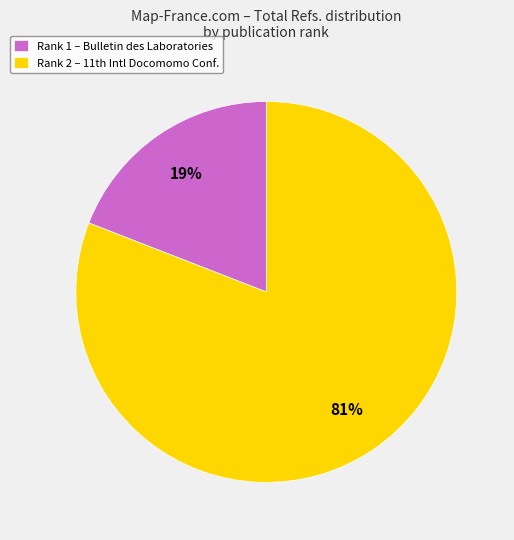

To the nearest percent, what percentage of the pie is Rank 1 – Bulletin des Laboratories?

19%